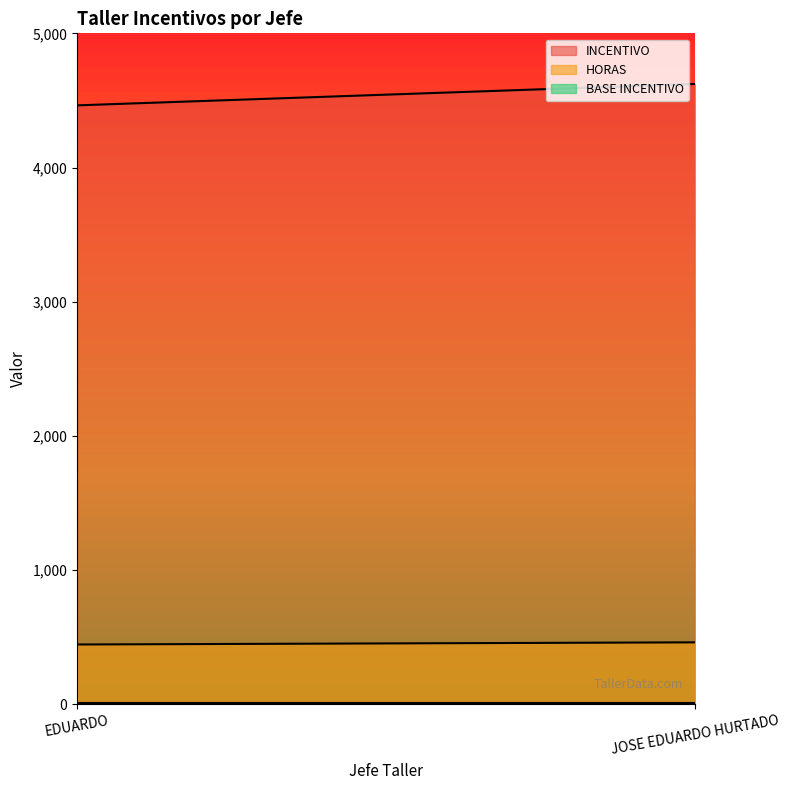

What is the label of the 1st point from the right?

JOSE EDUARDO HURTADO